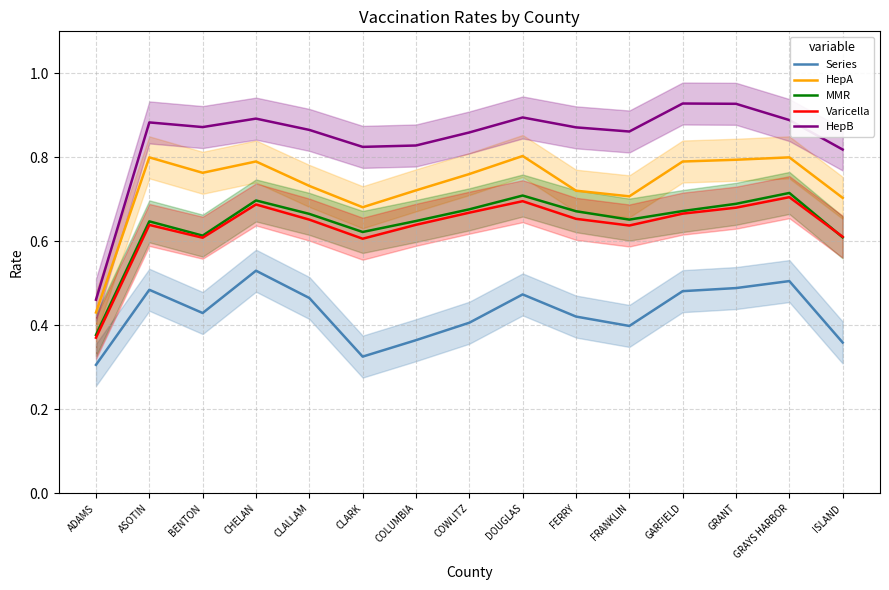

Count the HepB values in the range 0 to 1.

15